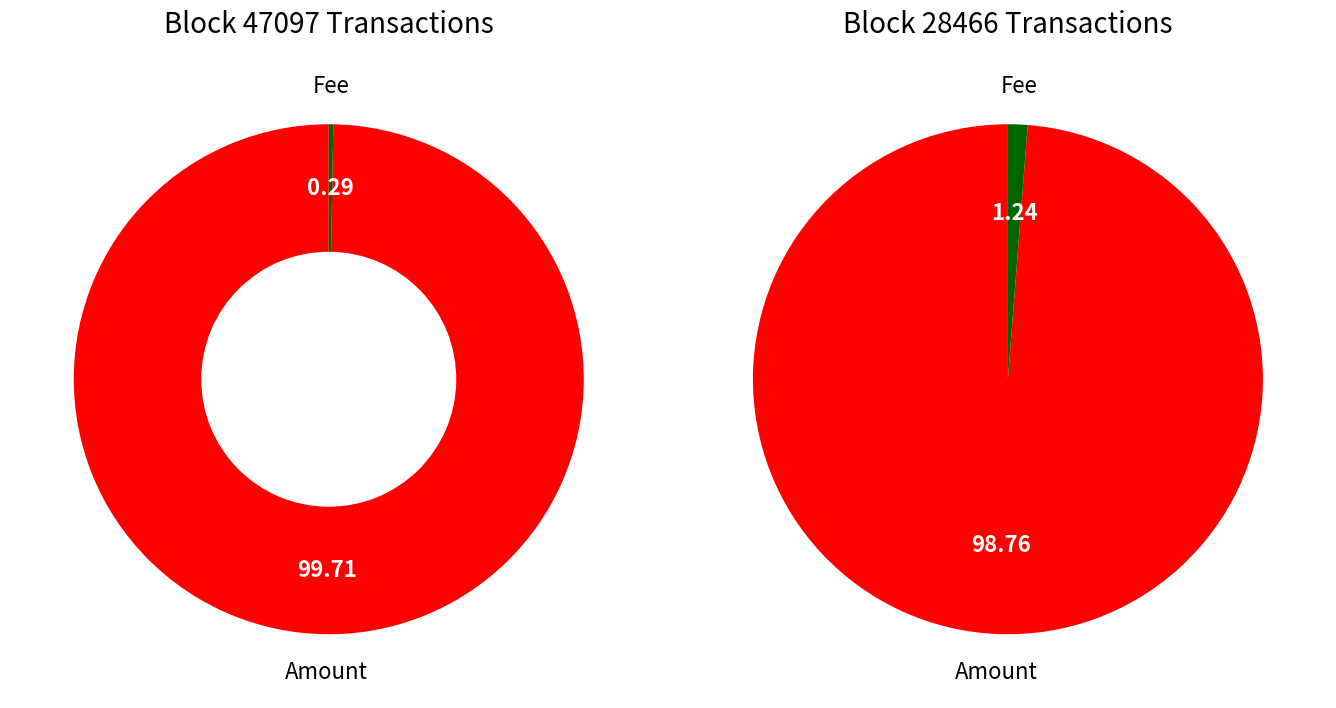

Combined, what portion of the pie is Amount and Other?

99.7%